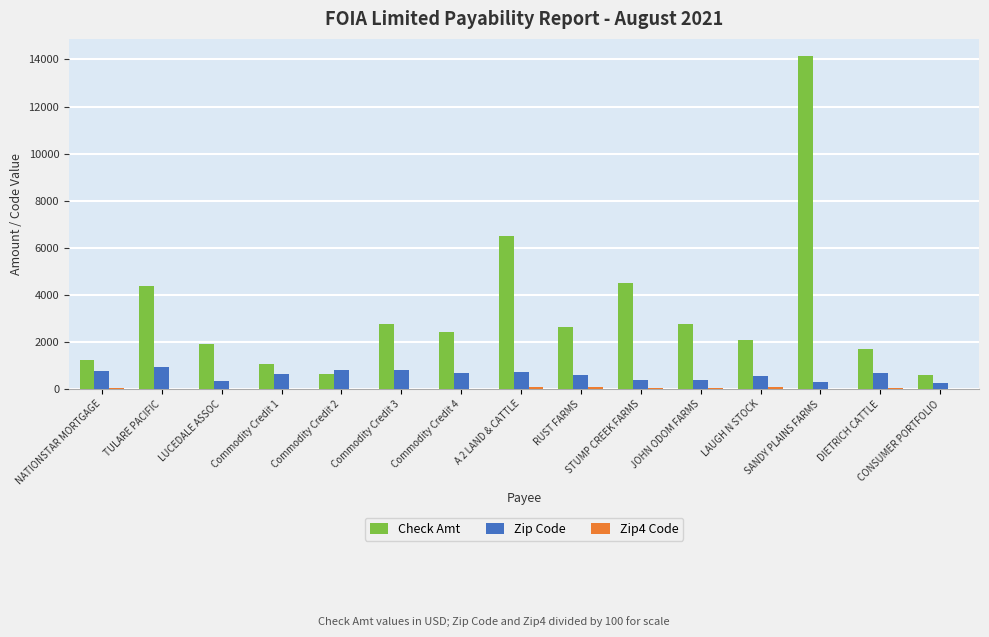

Between RUST FARMS and STUMP CREEK FARMS, which series saw the biggest shift?

Check Amt